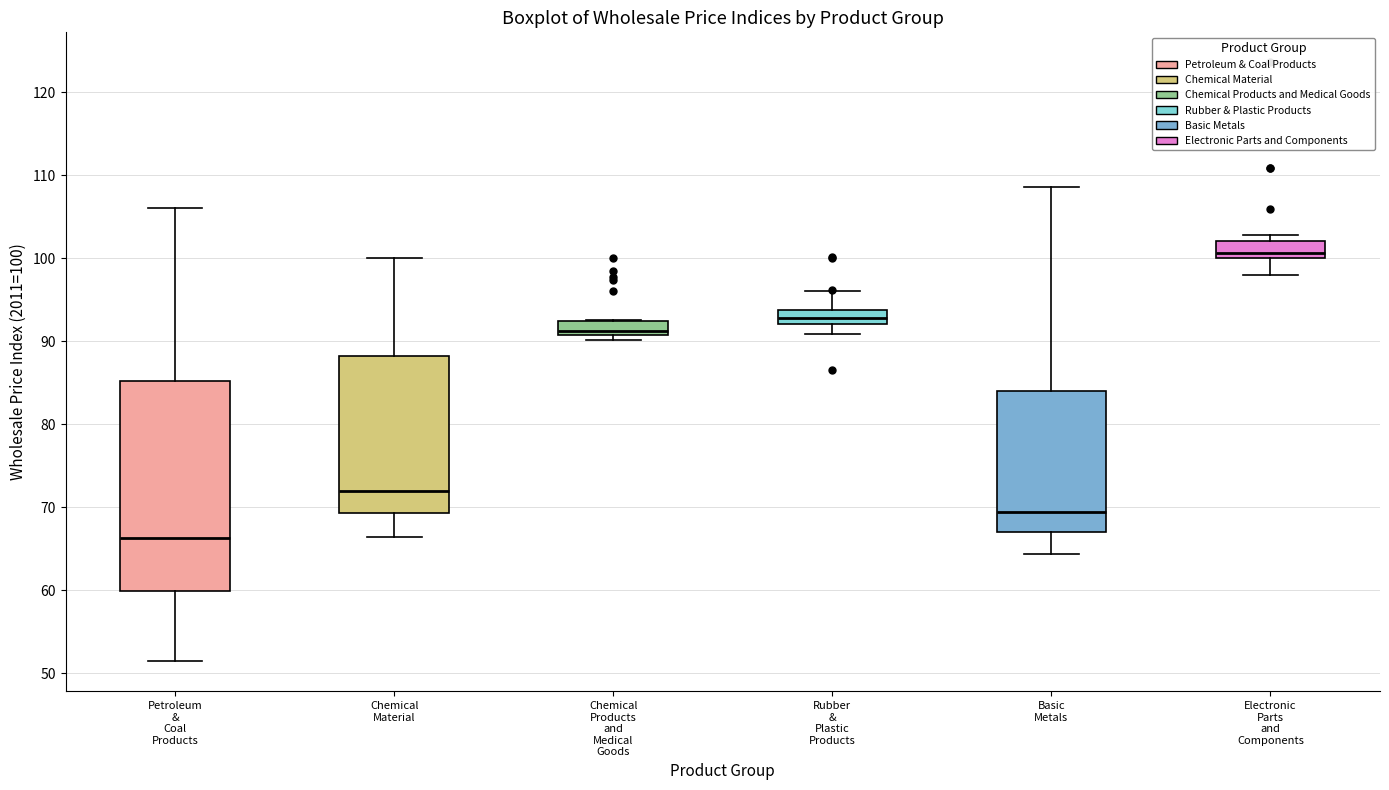

Reading left to right, transcribe this box plot: for each box, give where its median line is, the range the box spans, and where its two whiskers end, as read against the y-axis. The values are not printed on the chart, so give them approximately, as read against the axis.

Petroleum & Coal Products: median 66, box 60 to 85, whiskers 51 to 106
Chemical Material: median 72, box 69 to 88, whiskers 66 to 100
Chemical Products and Medical Goods: median 91 (just above the box's lower edge), box 91 to 92, whiskers 90 to 93
Rubber & Plastic Products: median 93, box 92 to 94, whiskers 91 to 96
Basic Metals: median 69, box 67 to 84, whiskers 64 to 109
Electronic Parts and Components: median 101, box 100 to 102, whiskers 98 to 103